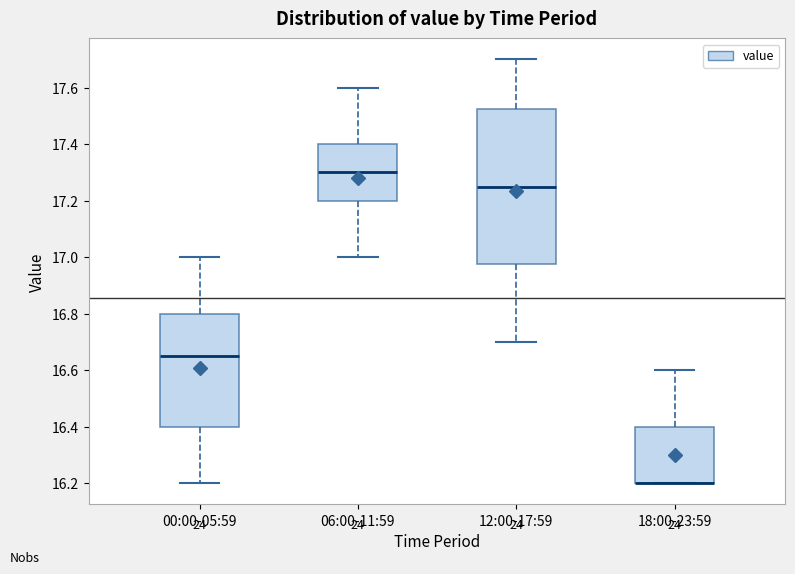

Where does the lower whisker of the box for 00:00-05:59 end on the y-axis? The values are not printed on the chart, so give them approximately, as read against the axis.

16.20